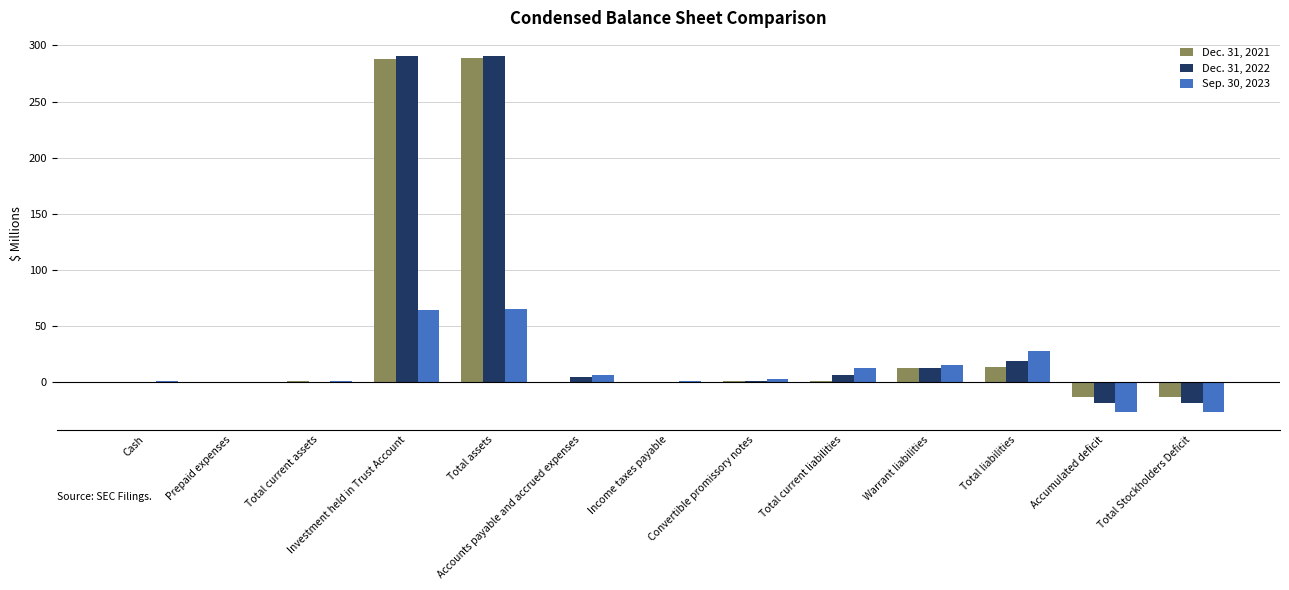

Is the value of Dec. 31, 2021 at Total assets greater than the value of Dec. 31, 2022 at Prepaid expenses?

Yes